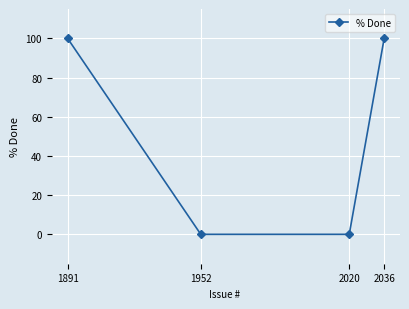

What is the change in value from 1891 to 1952?

-100